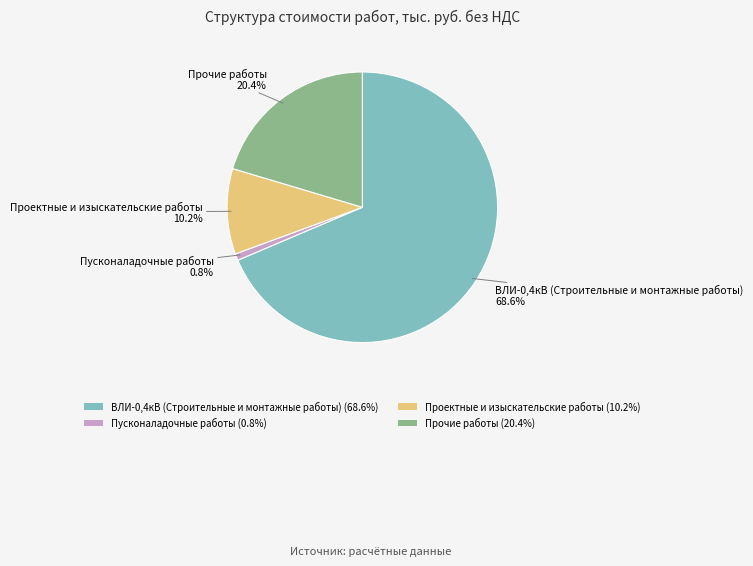

Is Пусконаладочные работы the majority of the pie?

No